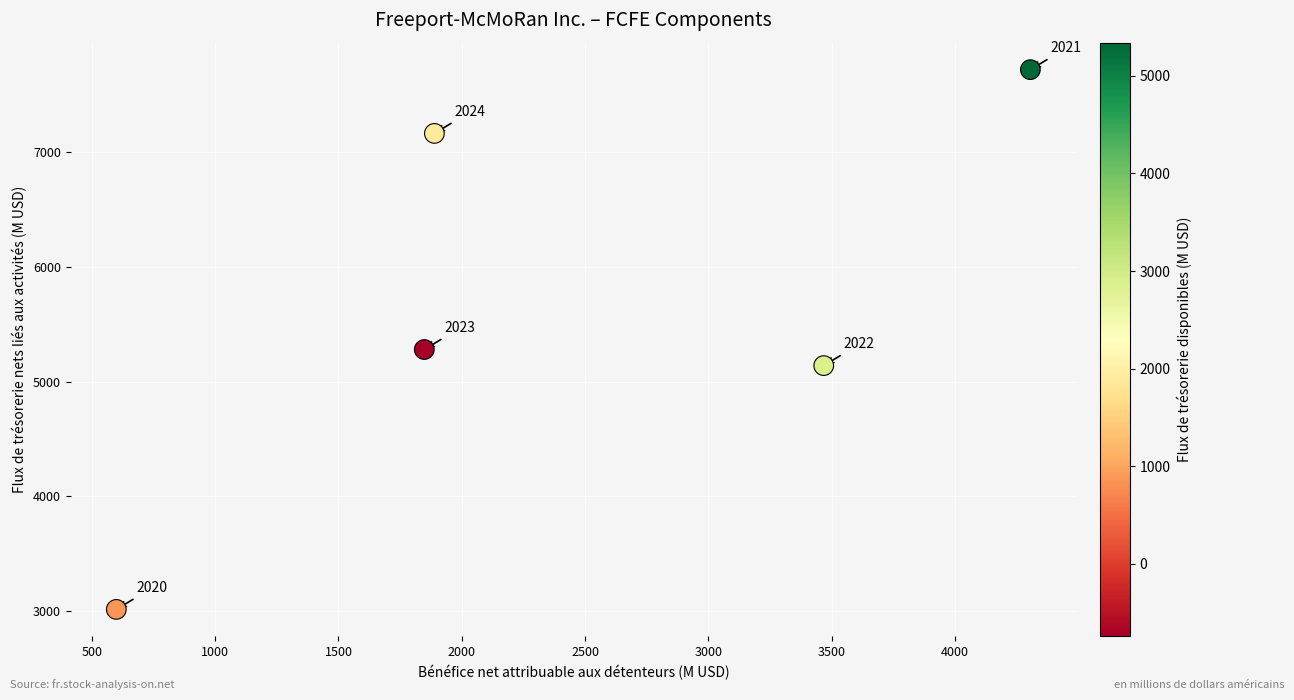

What Y value in the scatter plot is closest to 5366?

5279